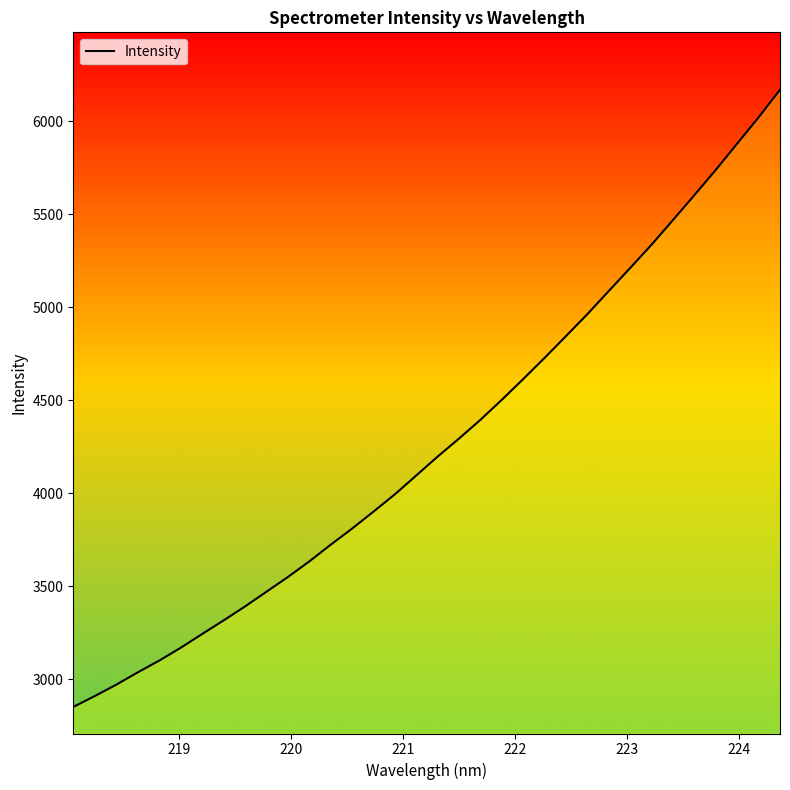

What is the minimum value shown in the chart?

2851.5